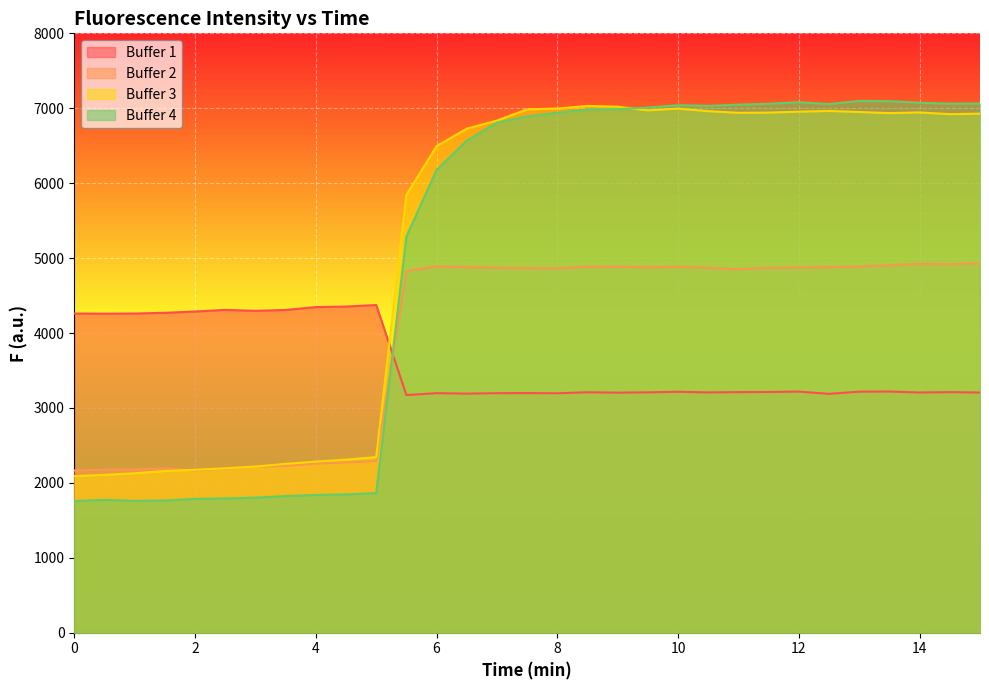

What is the greatest value displayed?

7098